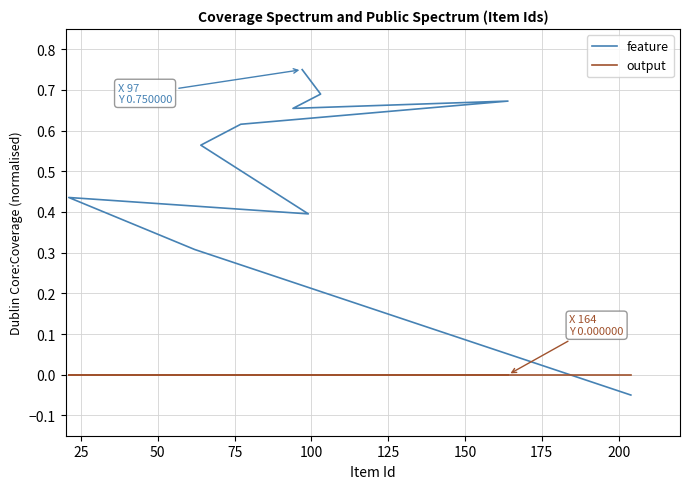

How many negative values does the feature series have?

1